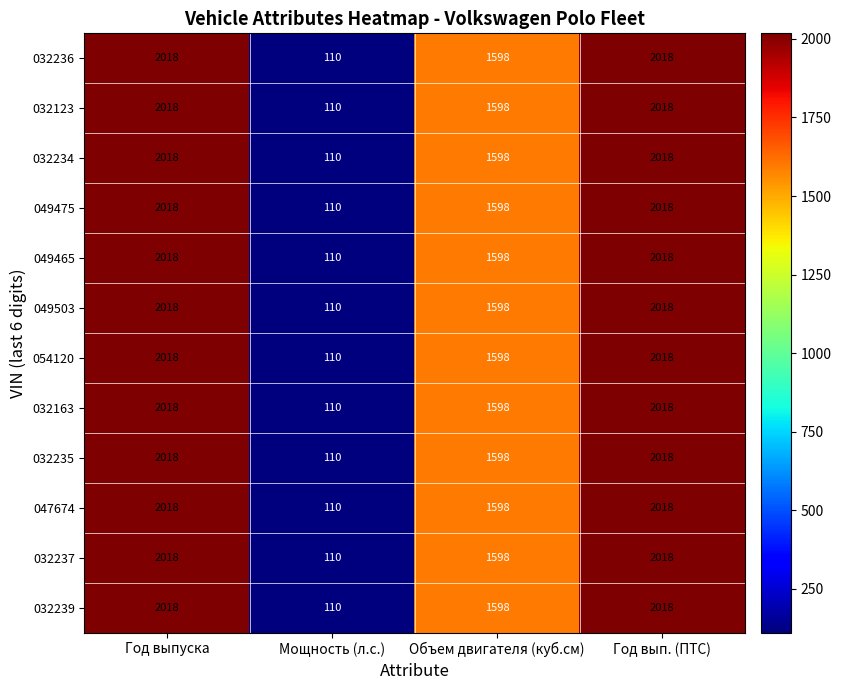

What is the greatest value displayed?

2018